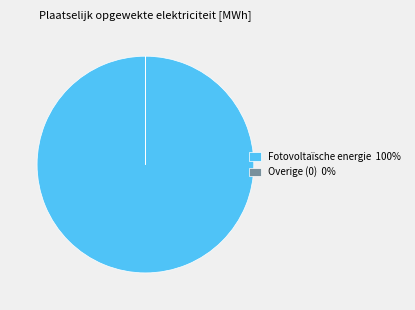

Does Fotovoltaïsche energie 100% account for over 50% of the chart?

Yes